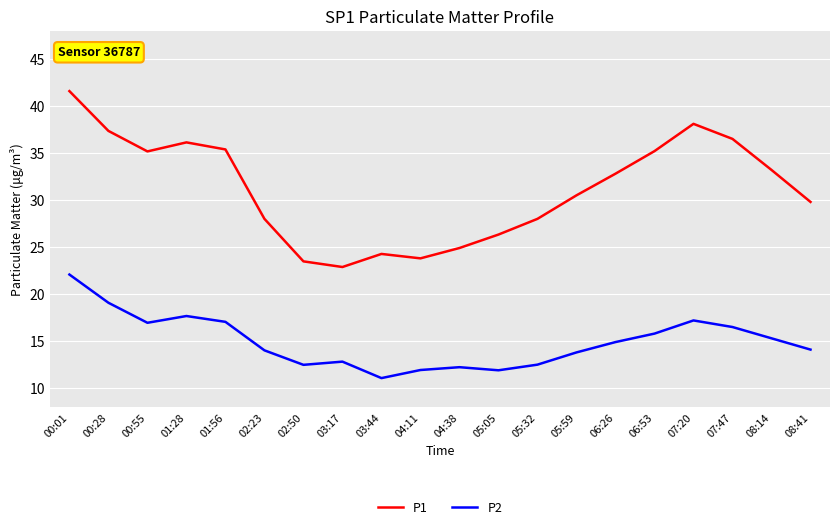

At which label does P2 reach its minimum?

03:44